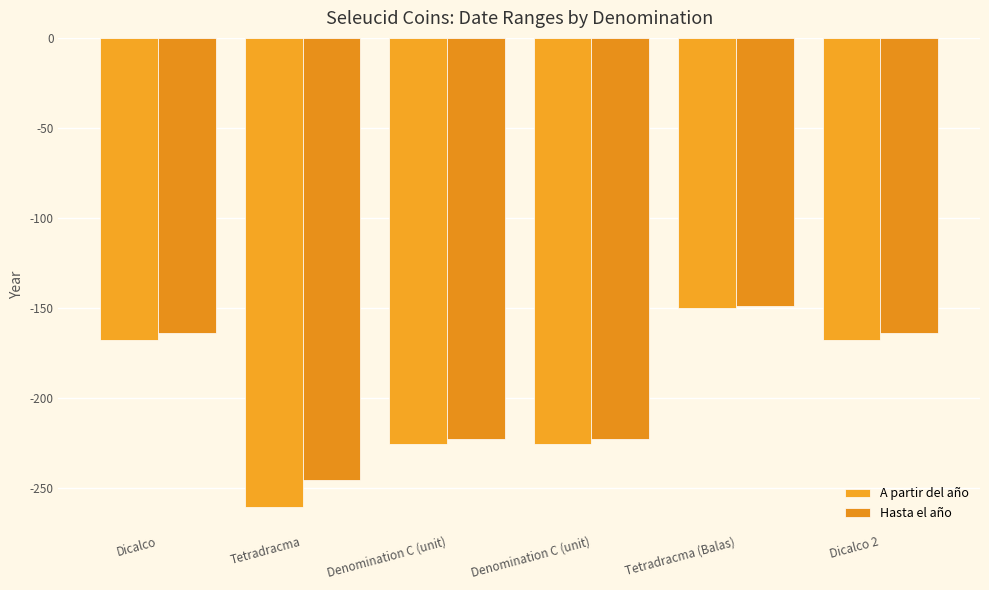

List the series in order of their overall mean, highest first.

Hasta el año, A partir del año